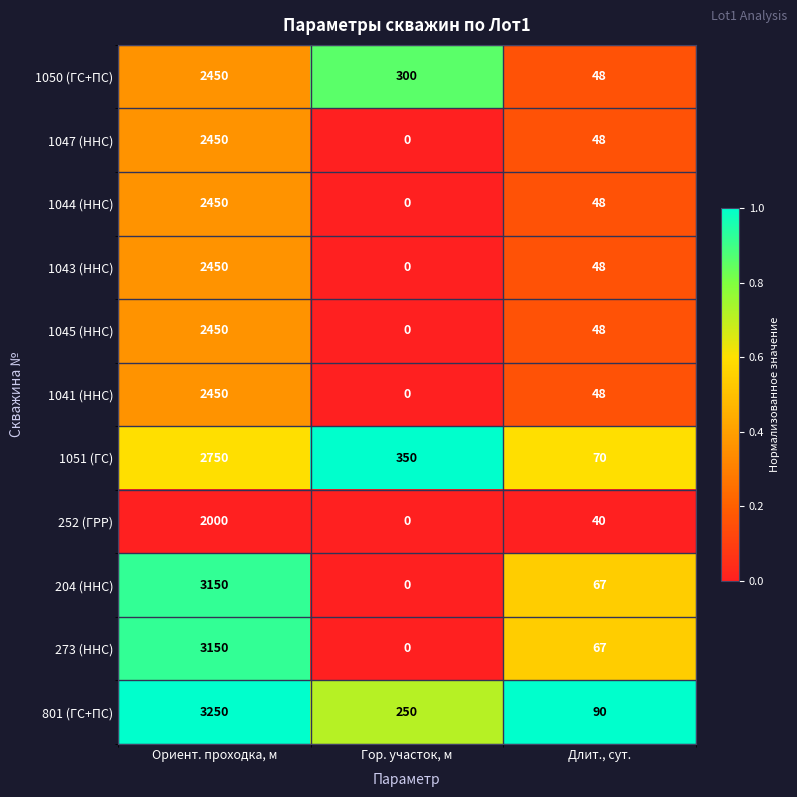

List the labels in order of 1051 (ГС) value, largest first.

Ориент. проходка, м, Гор. участок, м, Длит., сут.